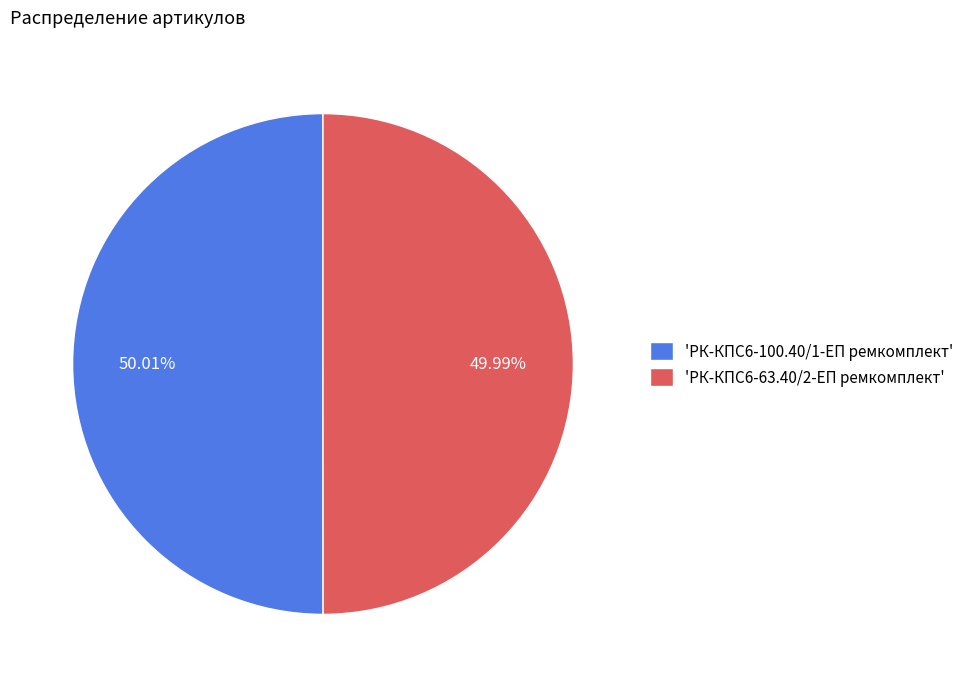

Count the number of slices in the pie.

2